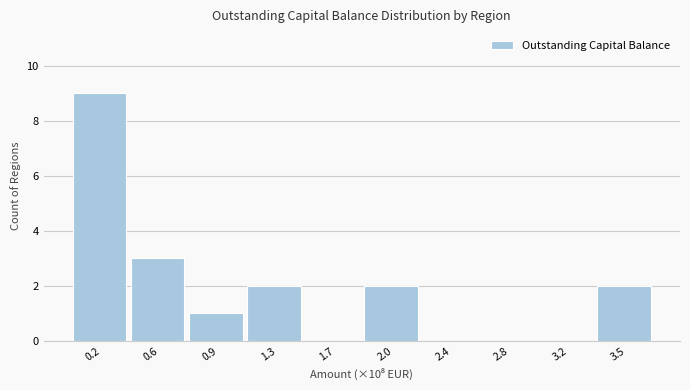

Reading left to right, what are all the values shown in this chart?

0.2=9	0.6=3	0.9=1	1.3=2	1.7=0	2.0=2	2.4=0	2.8=0	3.2=0	3.5=2